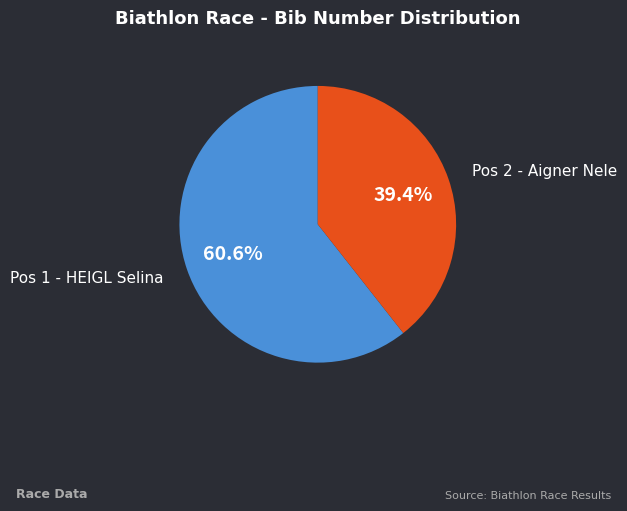

How many slices are in this pie chart?

2